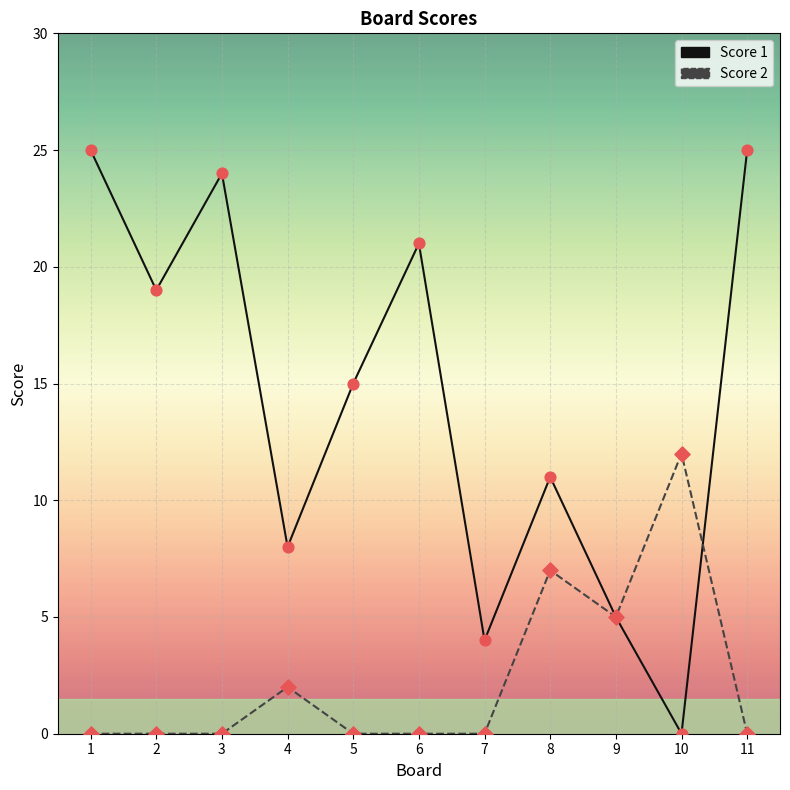

Which series has the largest range (max minus min)?

Score 1